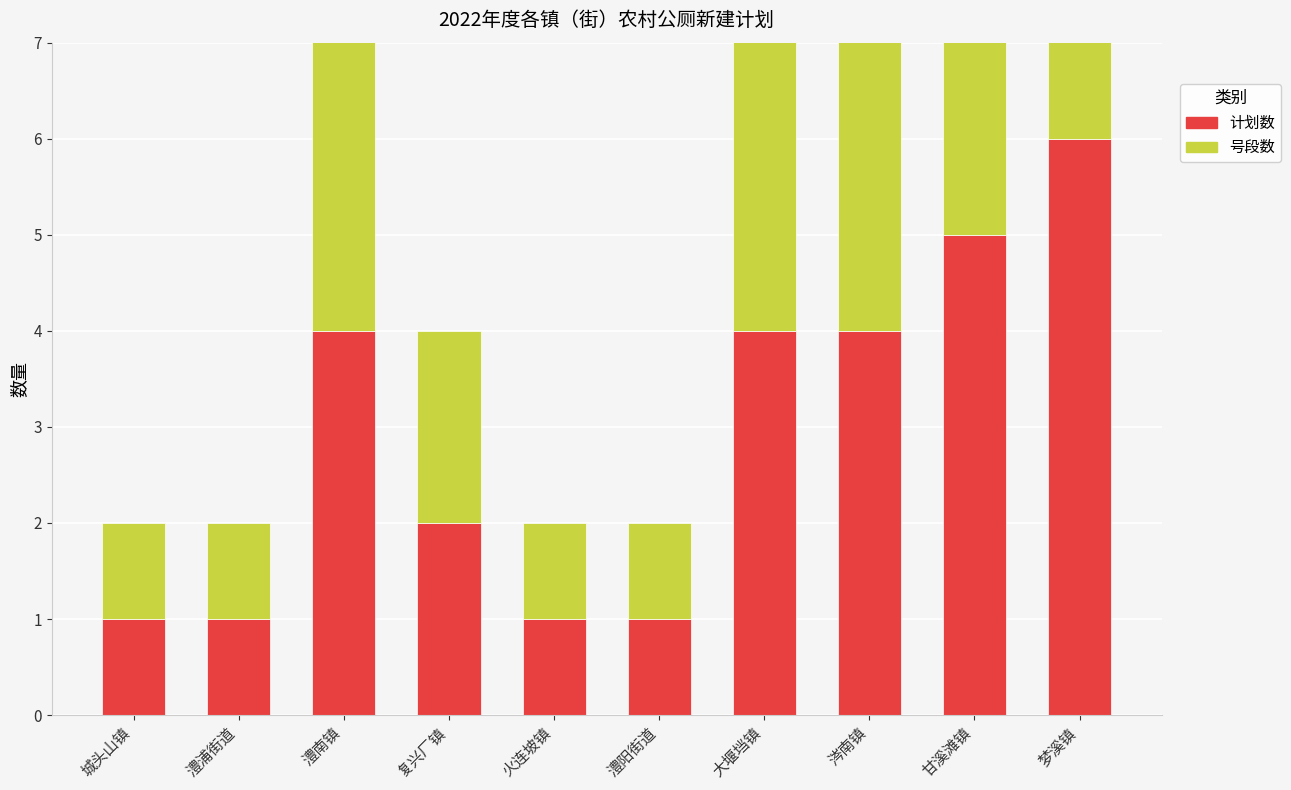

What is the difference between the second highest and minimum values in the 计划数 series?

4